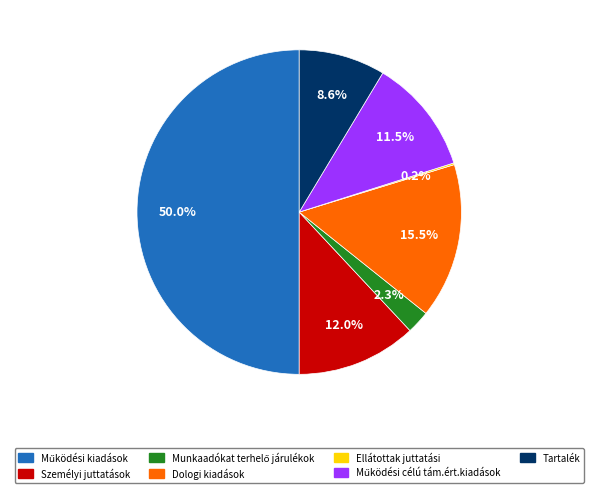

Is the sum of Személyi juttatások and Dologi kiadások greater than half?

No